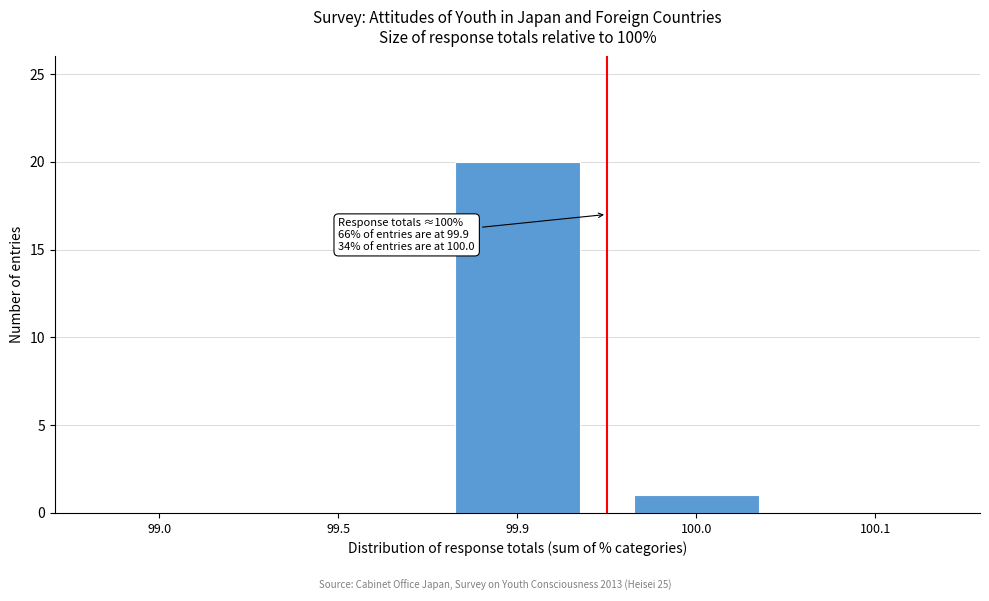

Reading left to right, list all the values displayed in this chart.

99.0=0	99.5=0	99.9=20	100.0=1	100.1=0